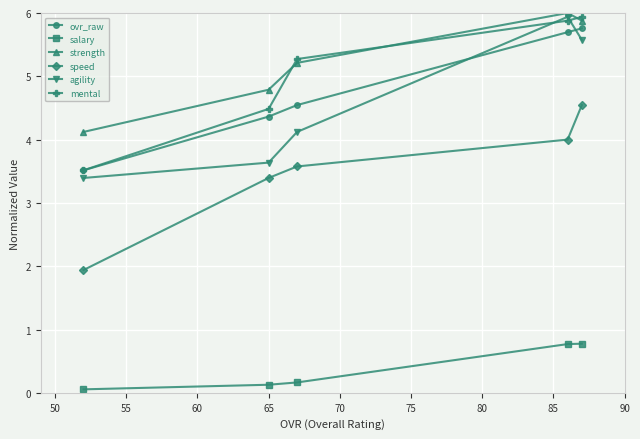

Which series has the largest total across all categories?

strength